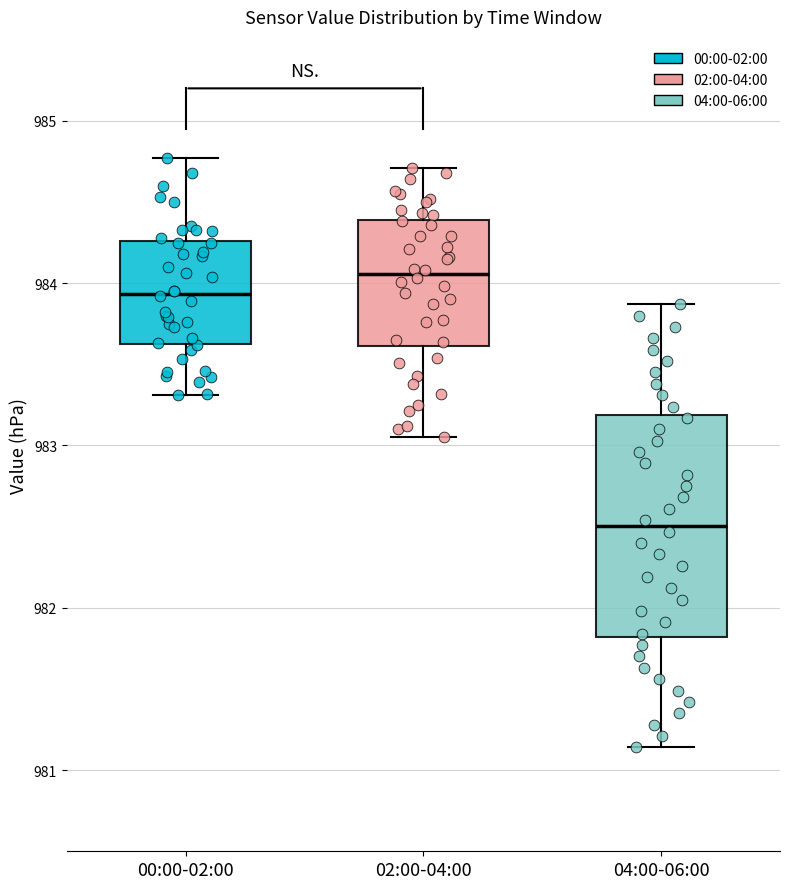

Which box has the highest median line?

02:00-04:00